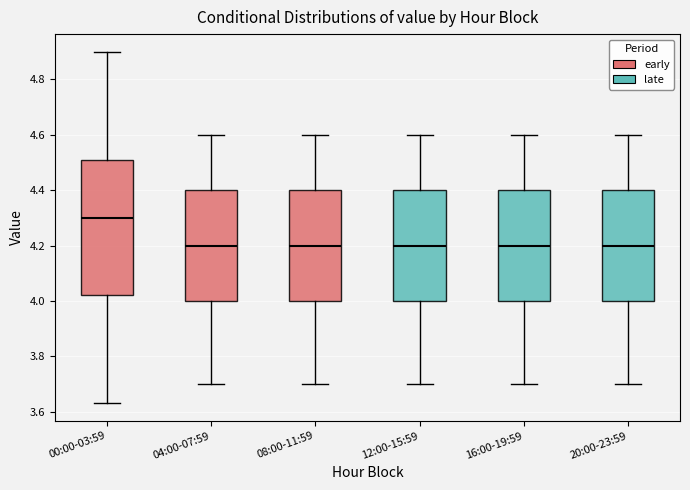

Where is the upper edge of the box for 12:00-15:59 on the y-axis? The values are not printed on the chart, so give them approximately, as read against the axis.

4.40